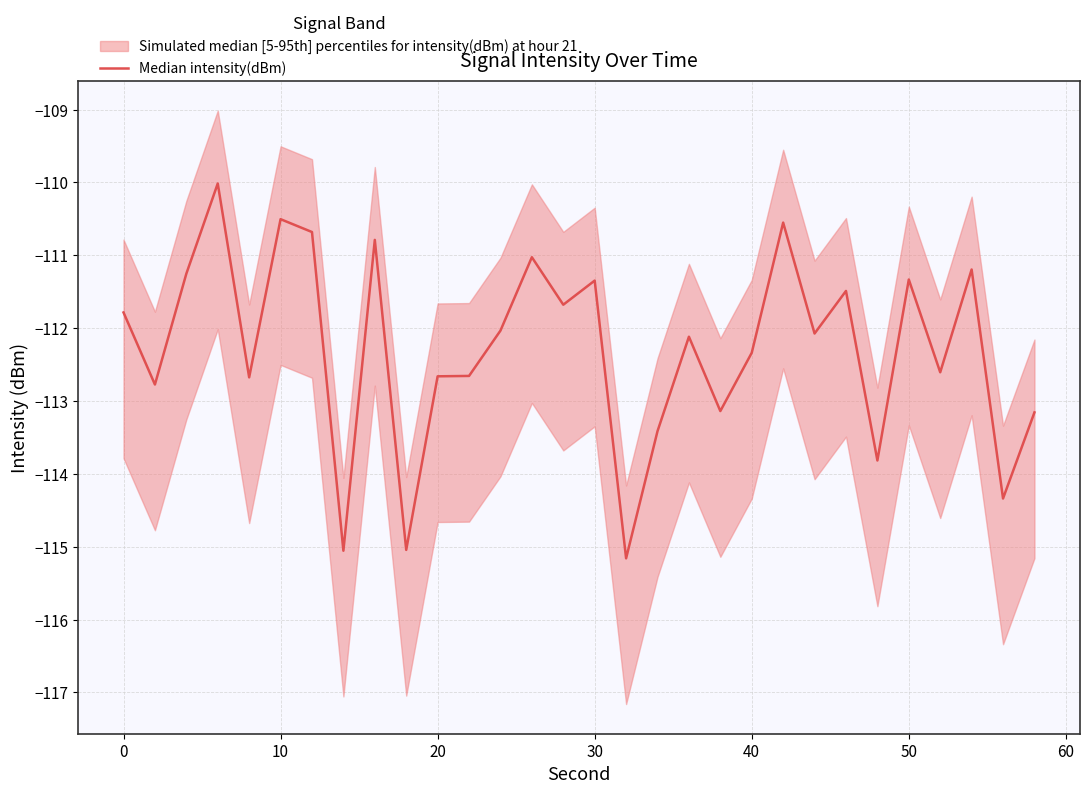

What is the greatest value displayed?

-110.0